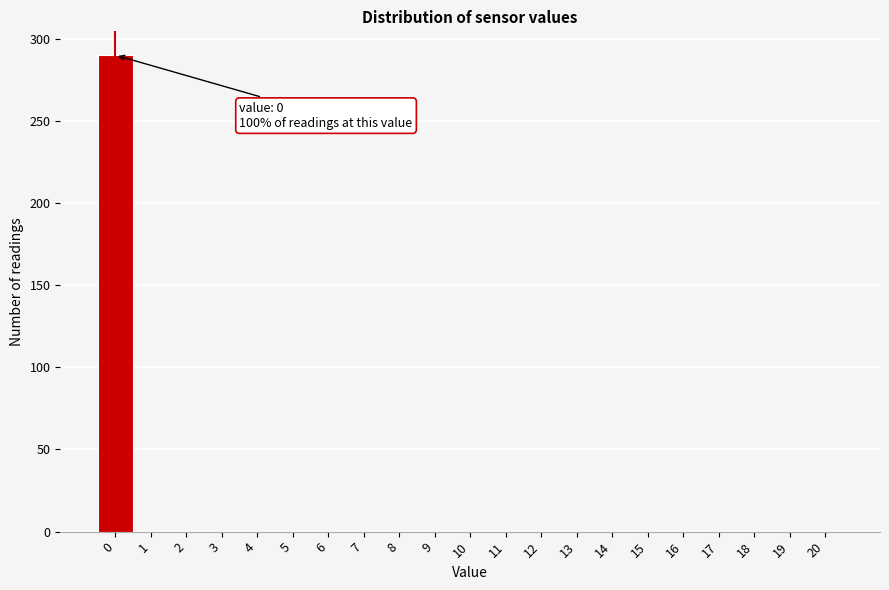

Reading left to right, list all the values displayed in this chart.

0=290	1=0	2=0	3=0	4=0	5=0	6=0	7=0	8=0	9=0	10=0	11=0	12=0	13=0	14=0	15=0	16=0	17=0	18=0	19=0	20=0